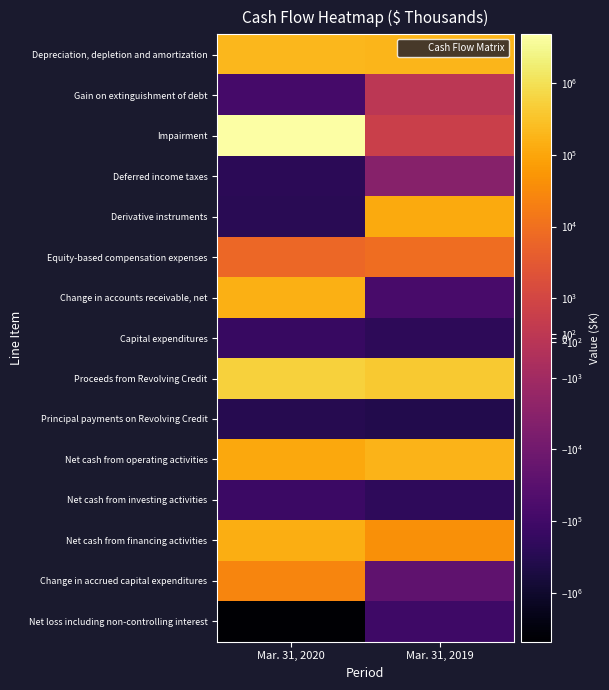

What is the total value across all series at Mar. 31, 2019?

-81404